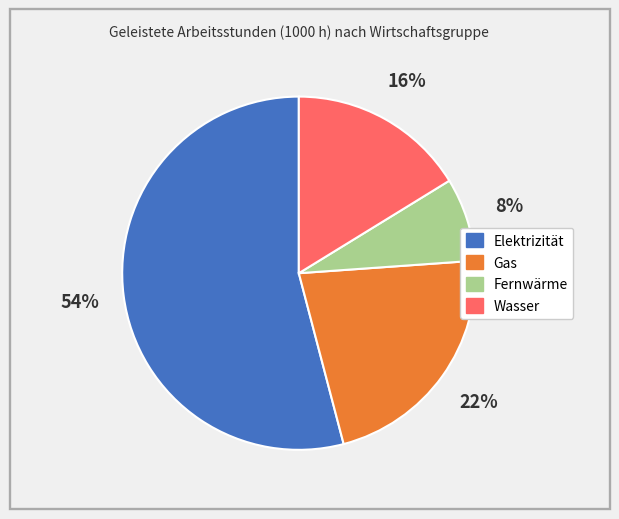

To the nearest percent, what portion does Fernwärme represent?

8%